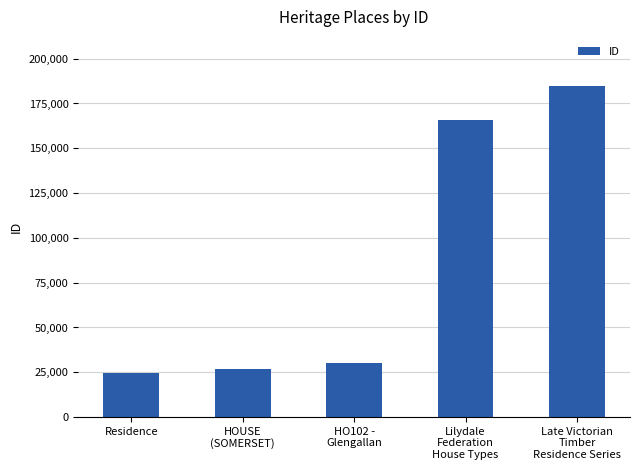

What is the difference between the second highest and minimum values?

141530